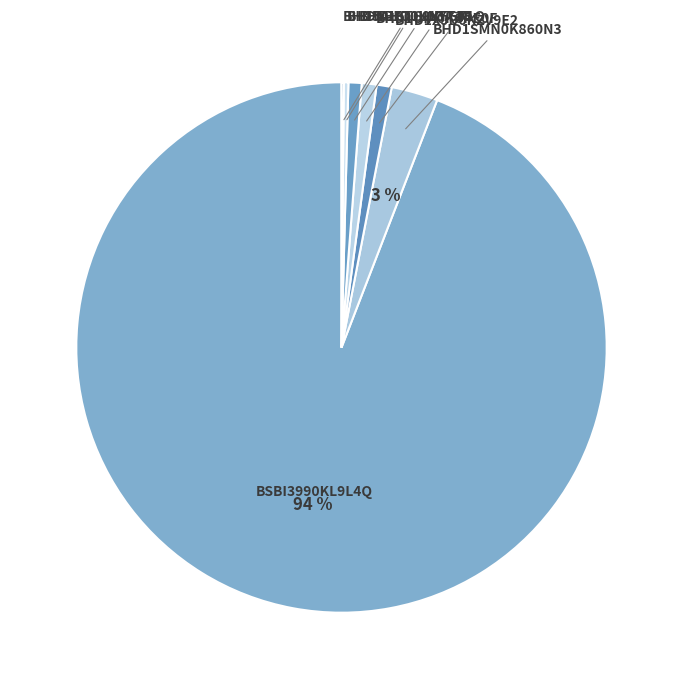

Is the sum of BHD1SMN0K860N3 and BHD1XJD0KZV9E2 greater than half?

No